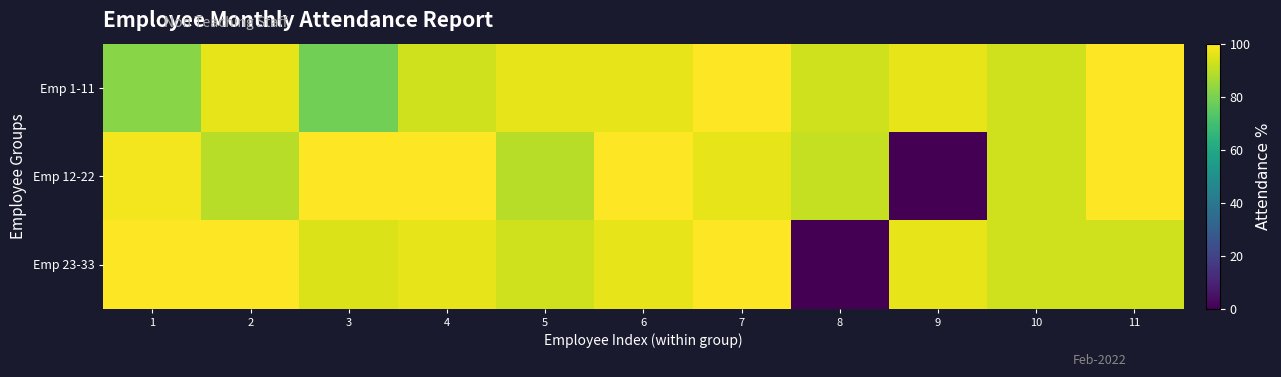

Between 4 and 7, which is larger?

7